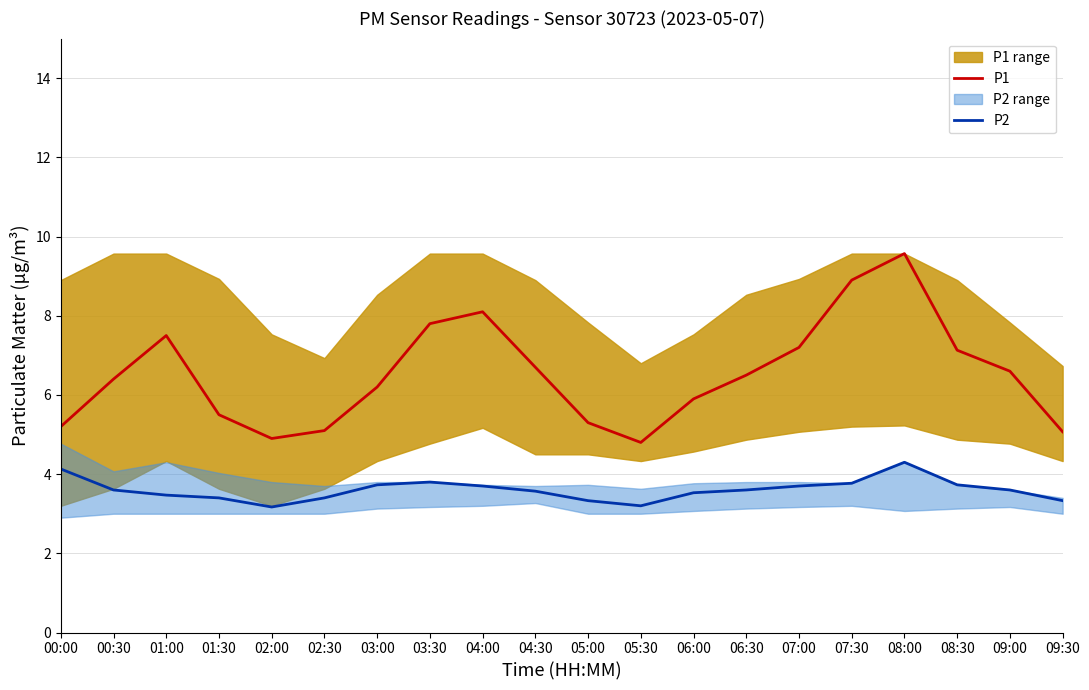

Which series has the largest total across all categories?

P1